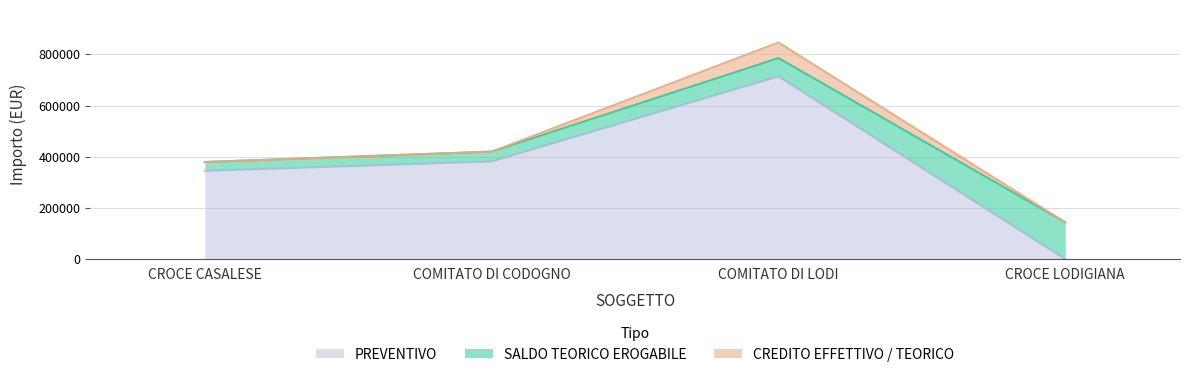

After their last crossing, which series has the higher values: SALDO TEORICO EROGABILE or PREVENTIVO?

SALDO TEORICO EROGABILE